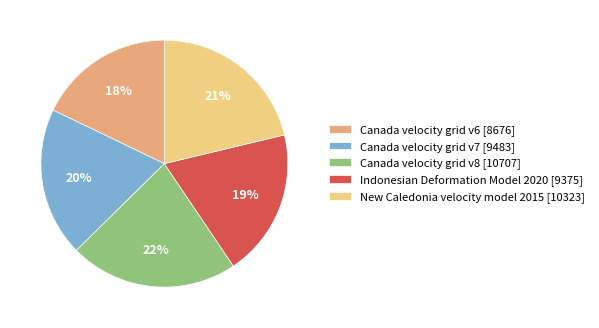

Approximately how many times larger is the value at Canada velocity grid v7 compared to Canada velocity grid v6?

1.1